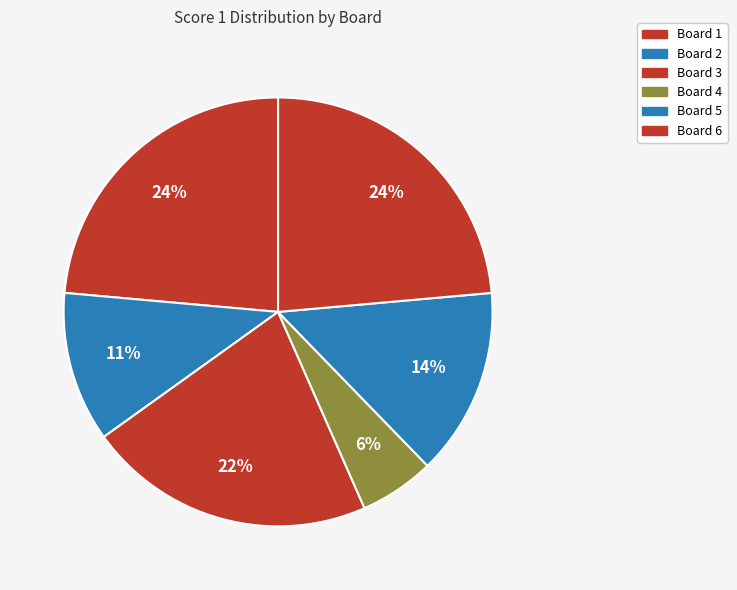

Rank the categories by value from highest to lowest.

Board 1, Board 6, Board 3, Board 5, Board 2, Board 4